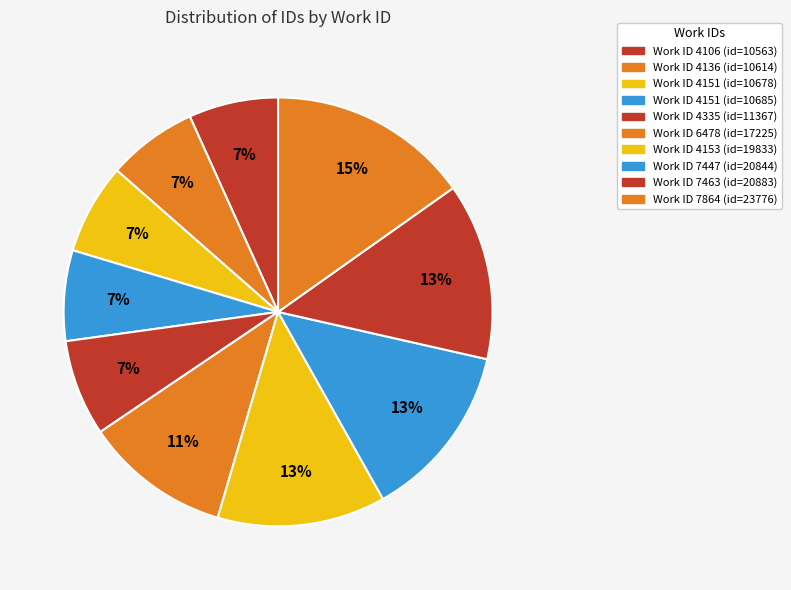

How many slices are in this pie chart?

10